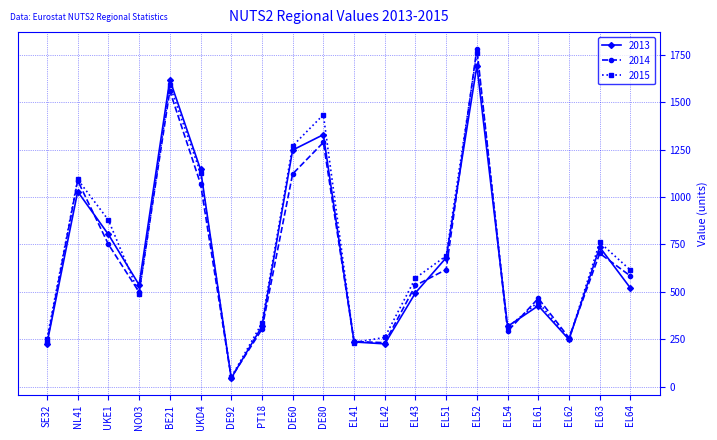

Which series has the largest total across all categories?

2015